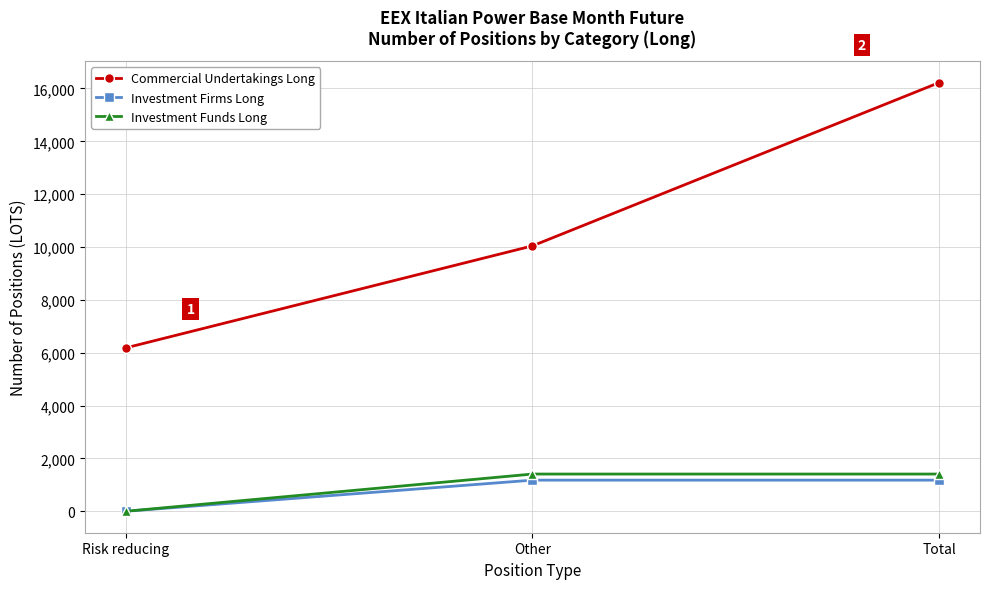

What is the sum of all Investment Firms Long values?

2356.0